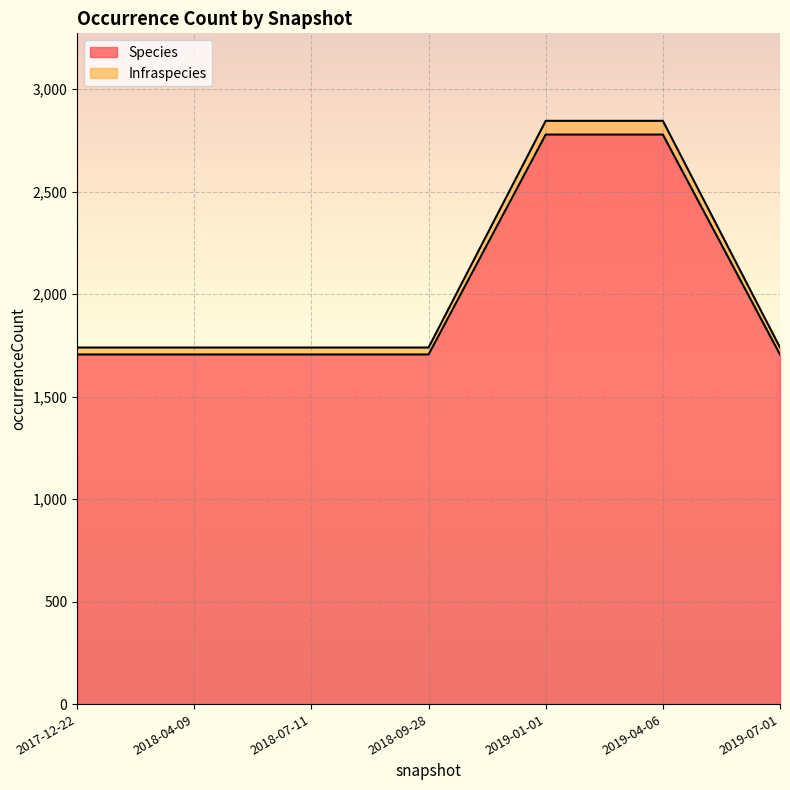

Does the chart display data point markers on the line(s)?

No